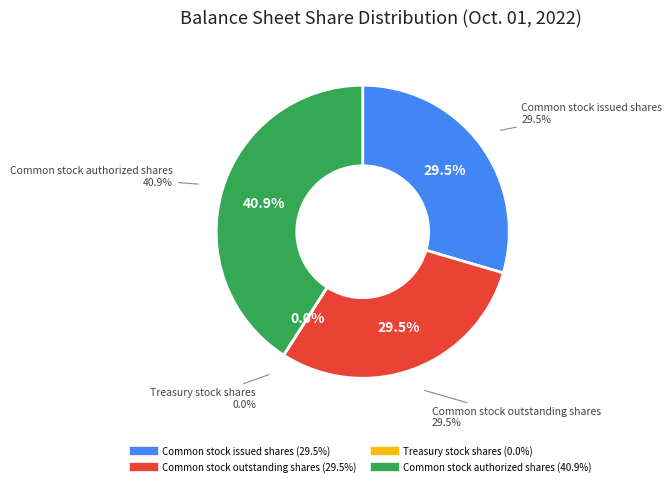

To the nearest percent, what is the difference between the largest and smallest slice percentages?

41%